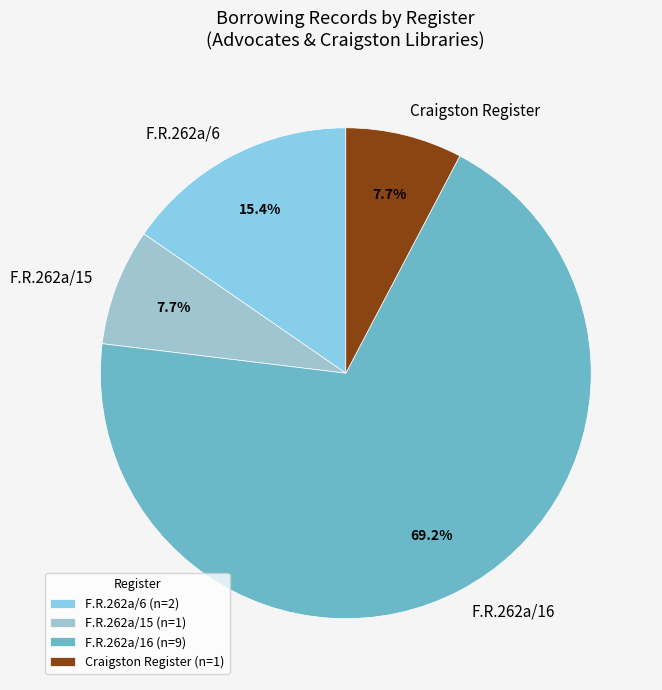

Combined, what portion of the pie is F.R.262a/16 and Craigston Register?

76.9%